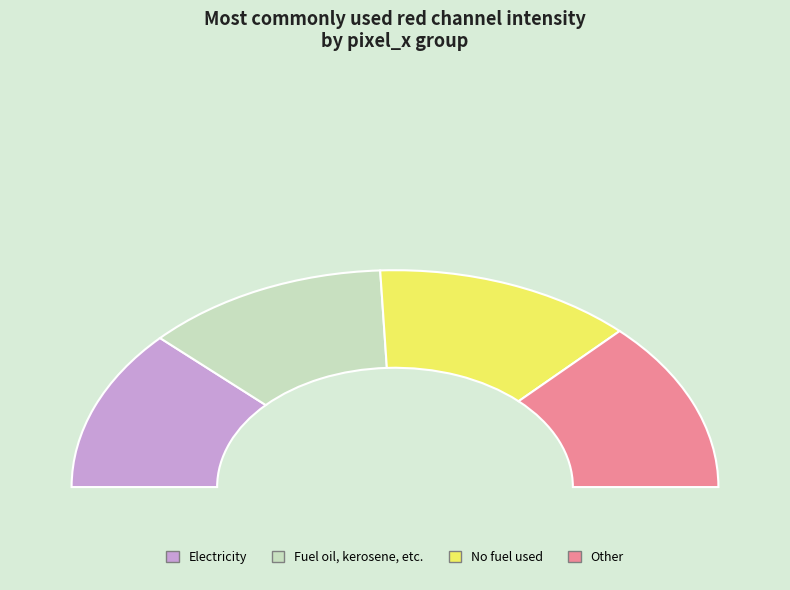

To the nearest percent, what is the difference between the largest and smallest slice percentages?

1%